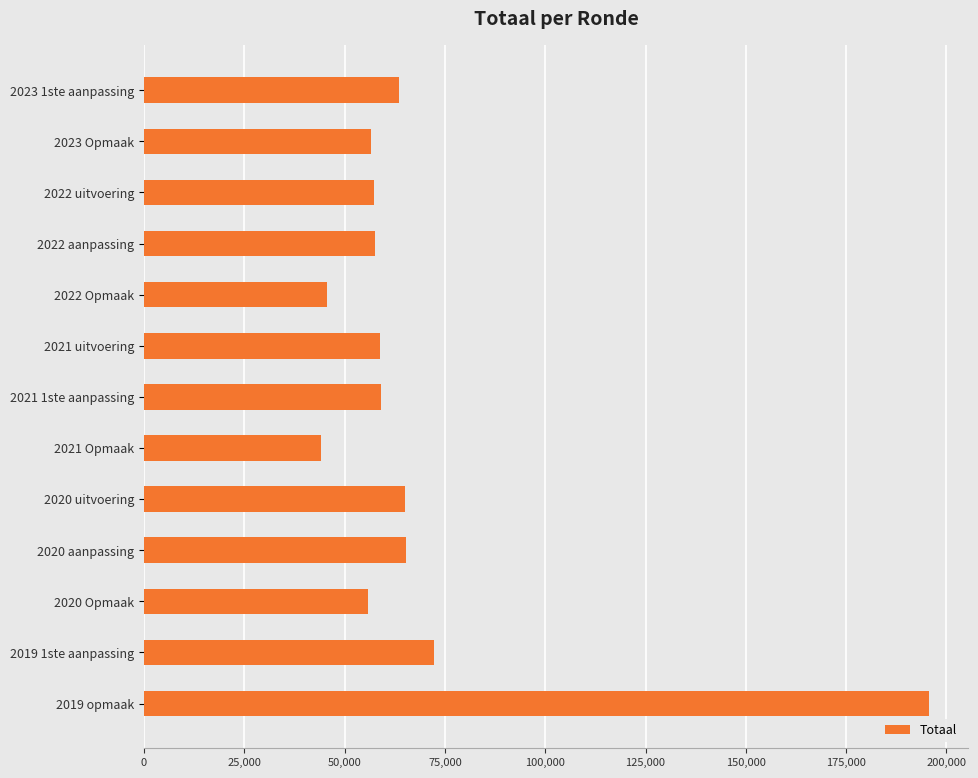

What is the difference between the second highest and second lowest values?

26674